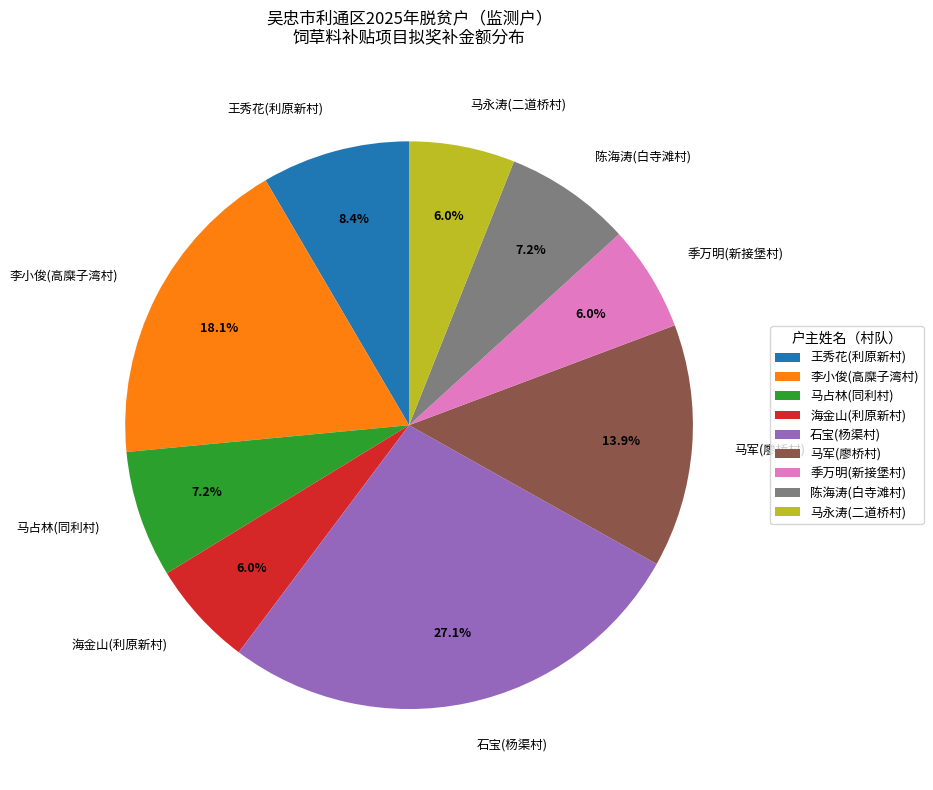

What is the ratio of the value at 陈海涛(白寺滩村) to the value at 李小俊(高糜子湾村)?

0.4